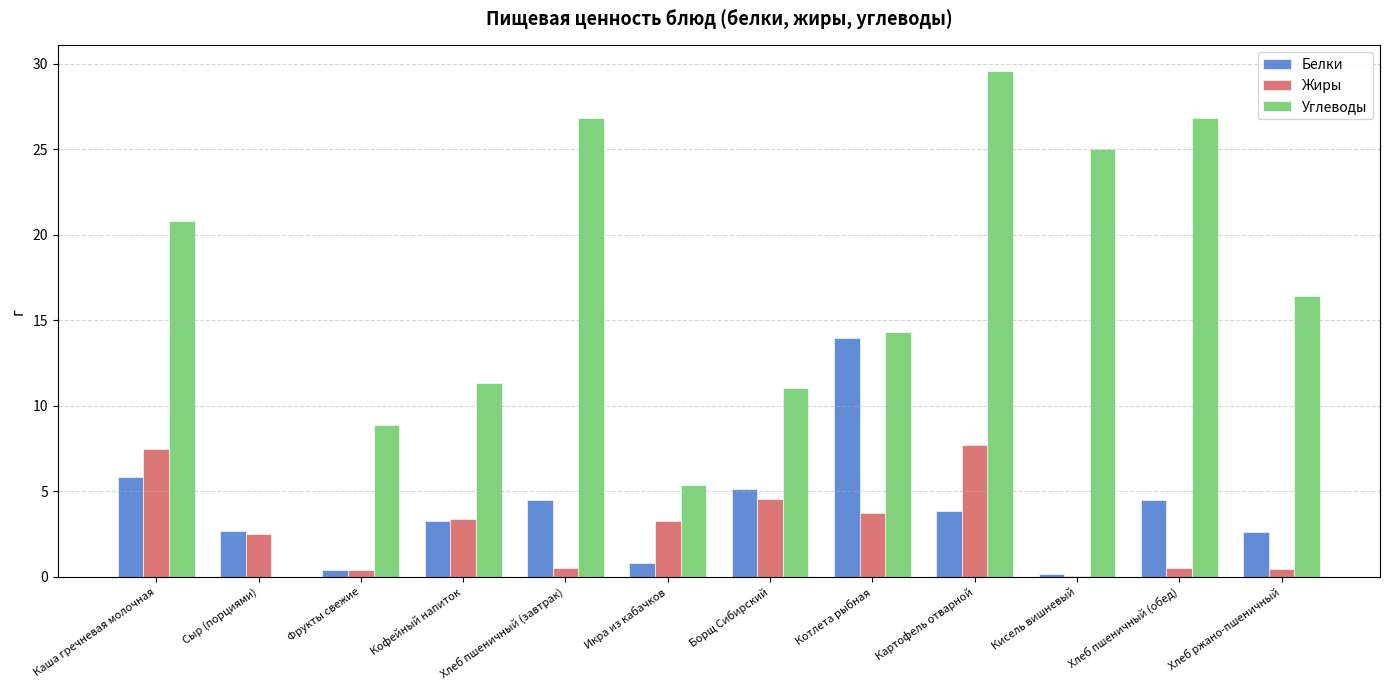

The Белки series shows 5.9 at Каша гречневая молочная. True or false?

True